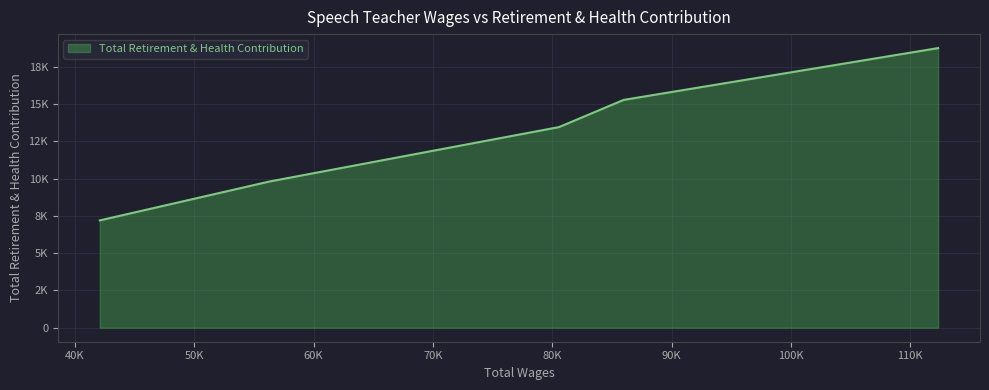

What is the greatest value displayed?

18750